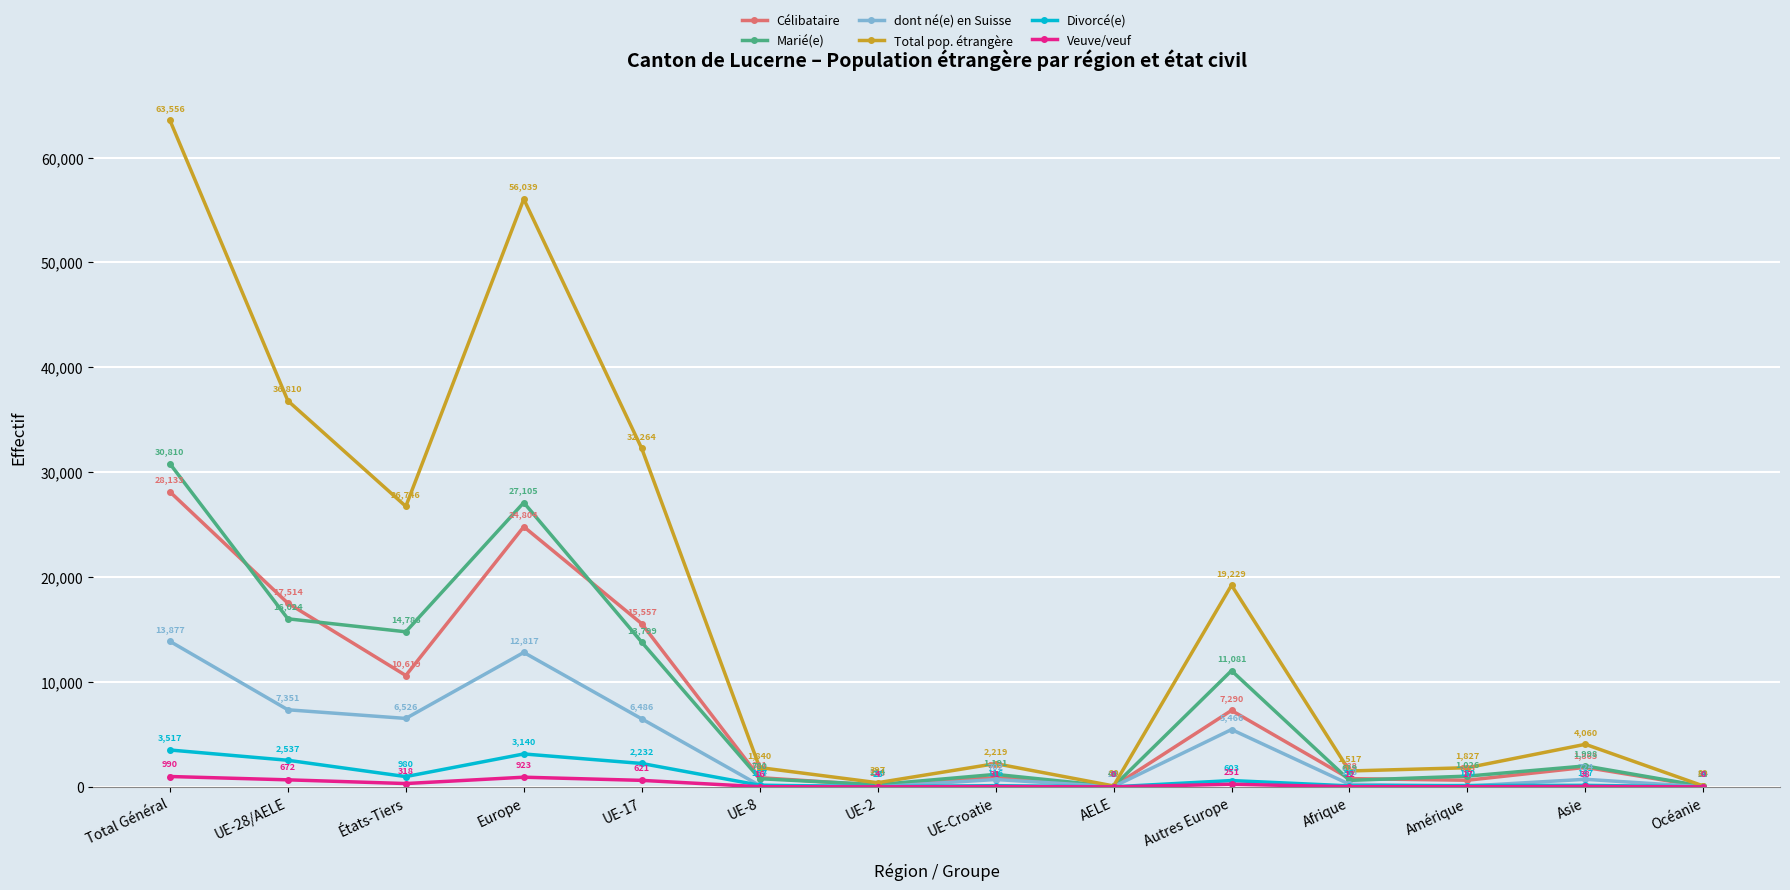

How many values in the dont né(e) en Suisse series are below 724?

7